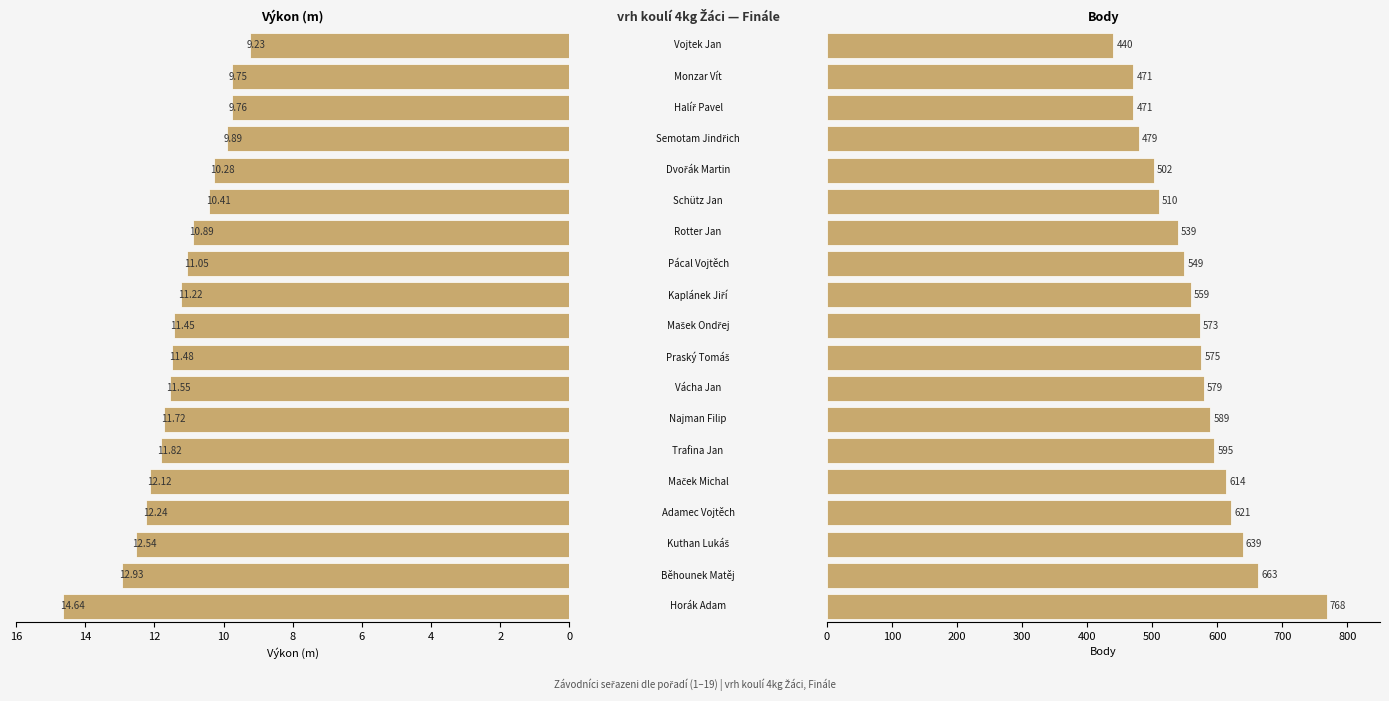

What is the highest value of the Body series?

768.0